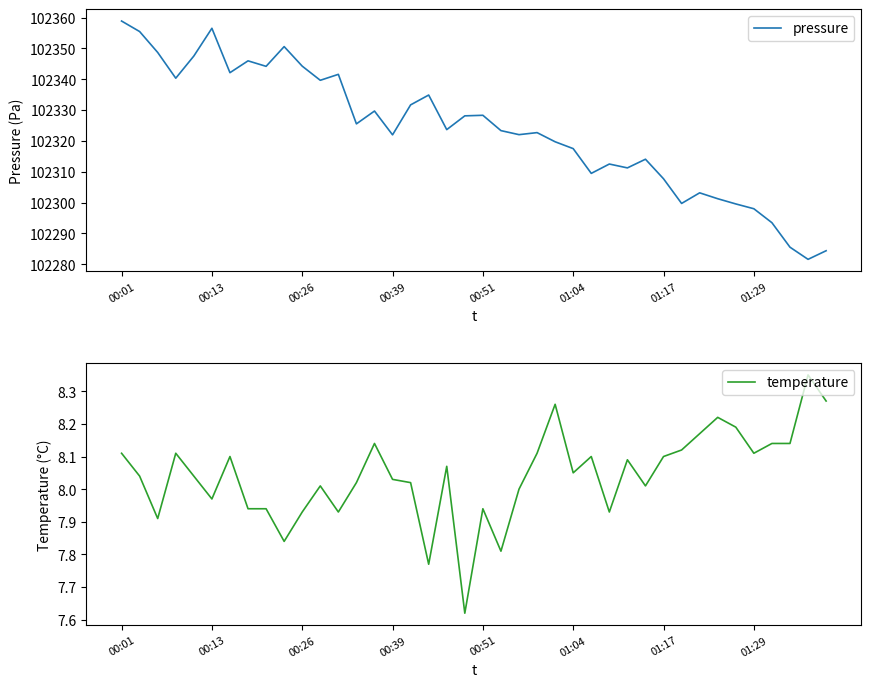

Is this an area chart (filled region under the line)?

No